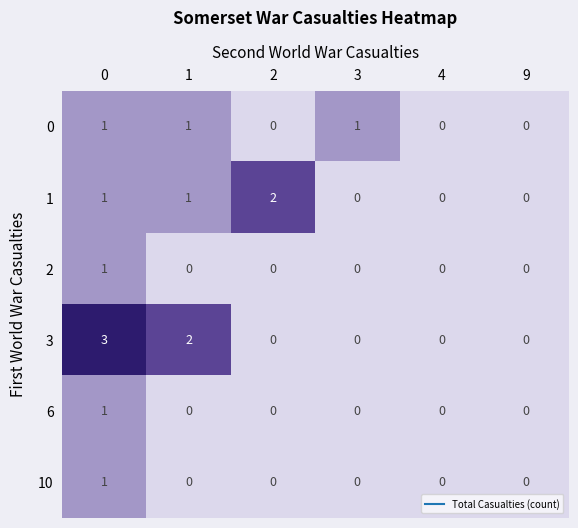

What is the sum of all 0 values?

3